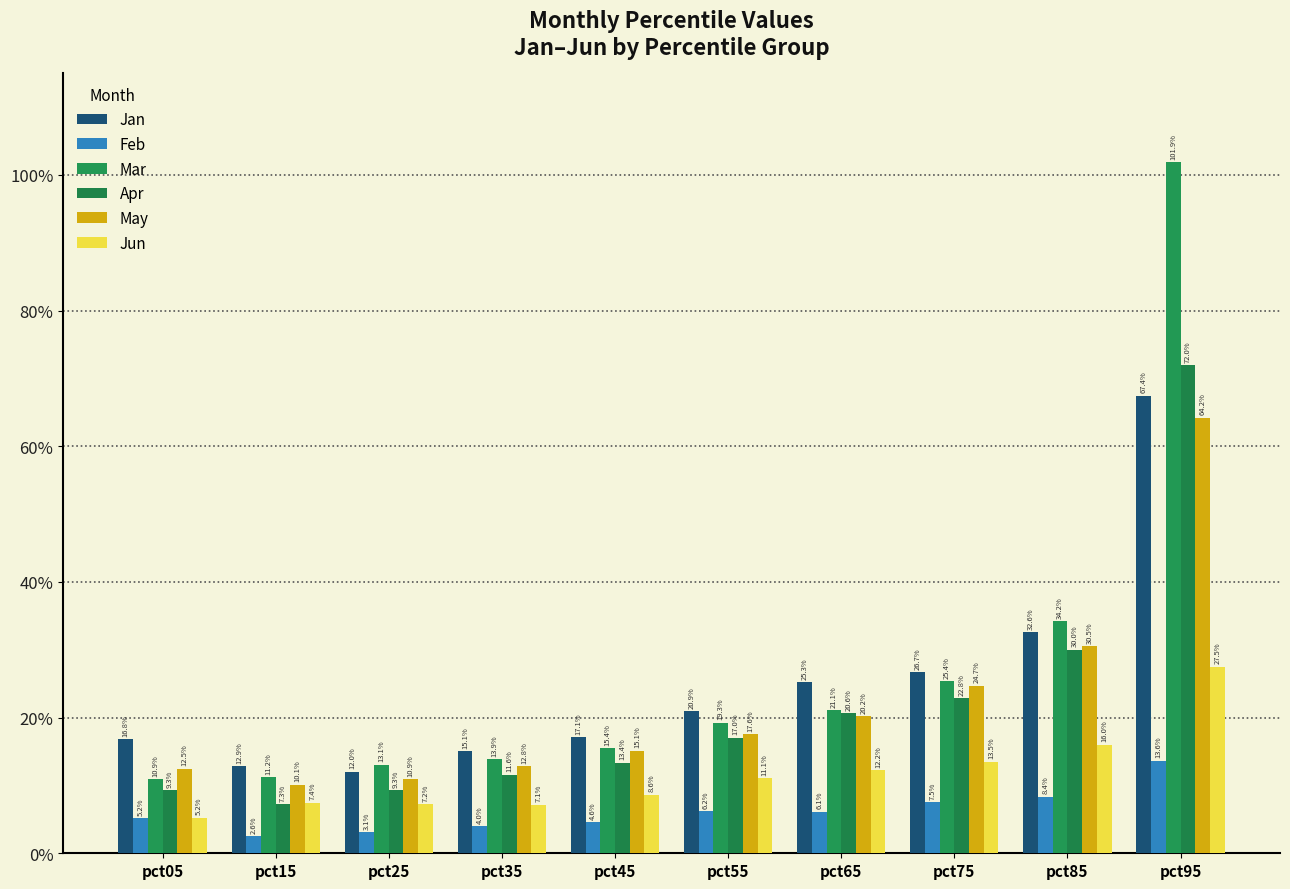

At how many categories does at least one series exceed 0?

10